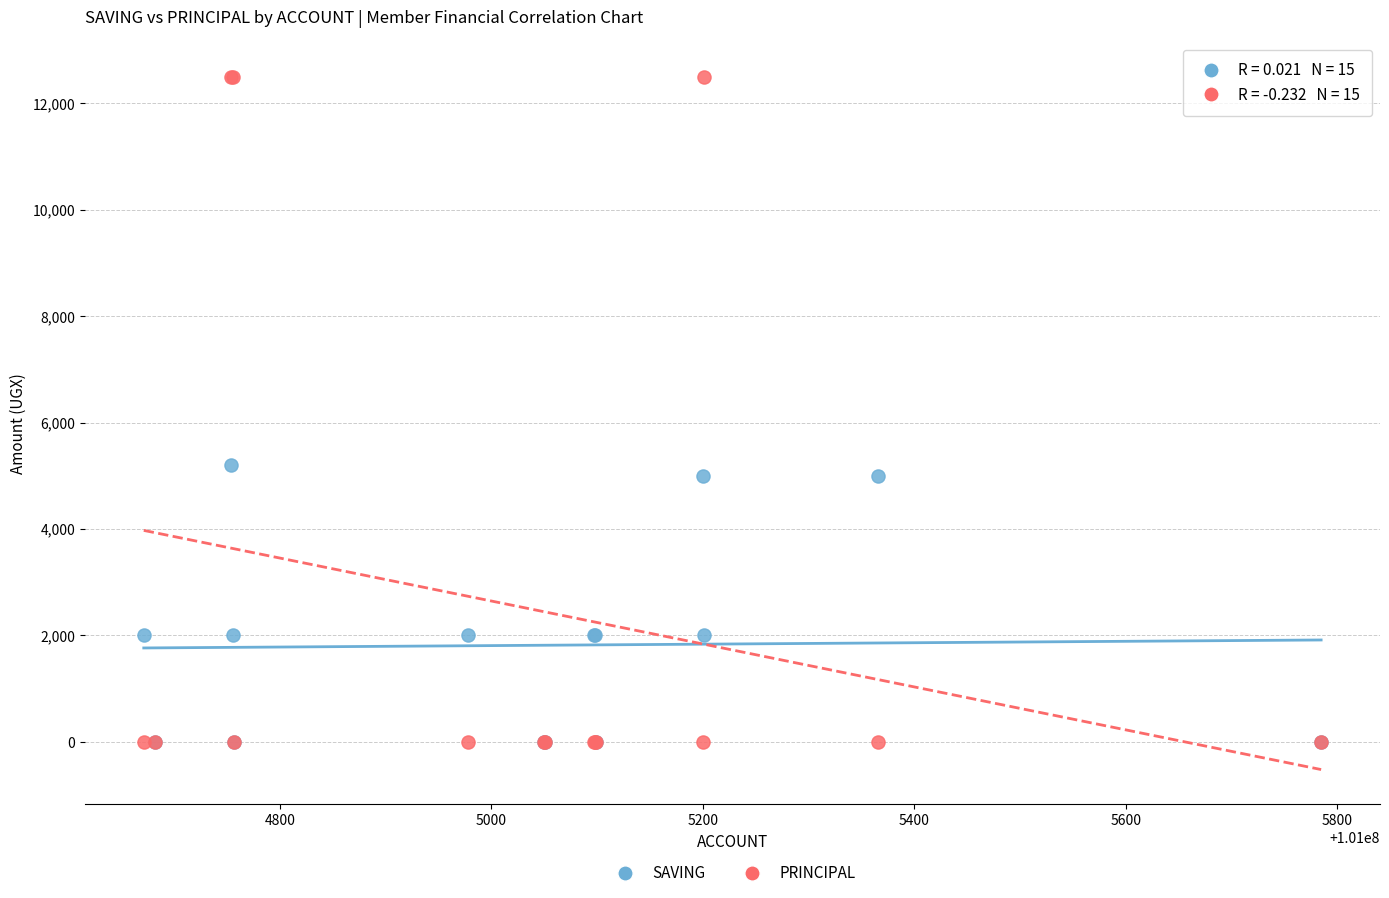

Across all series, what Y value is closest to 6250?

5200